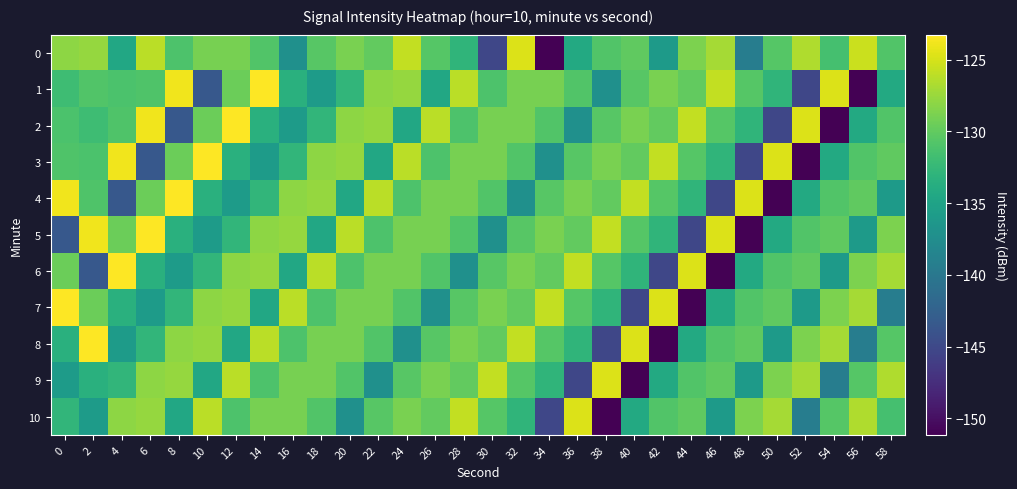

Which category has the lowest value across all series?

34